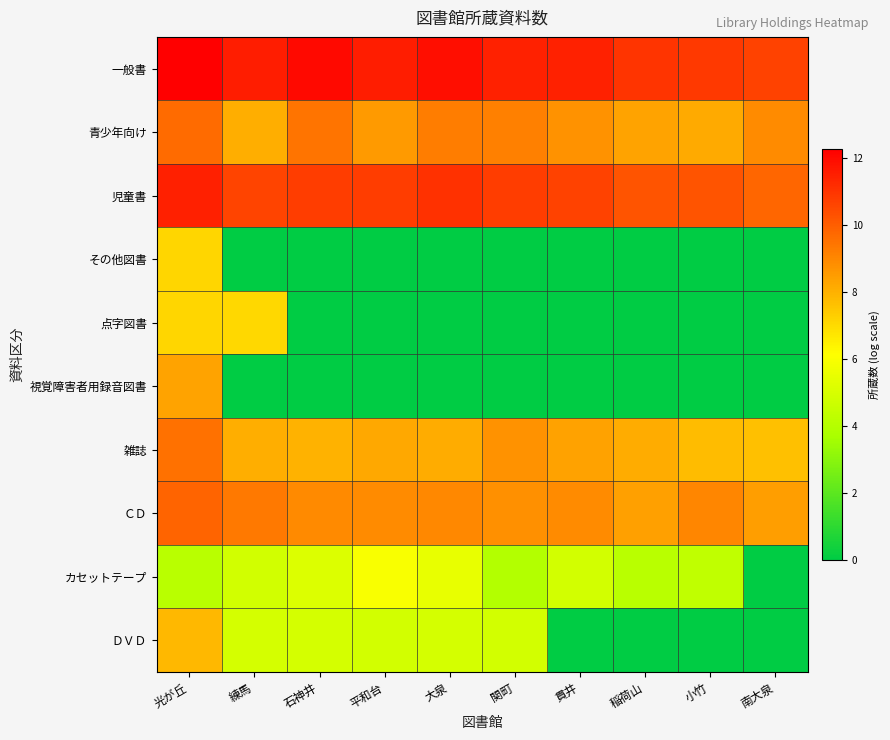

Rank the series by their maximum value, from lowest to highest.

カセットテープ, 点字図書, その他図書, ＤＶＤ, 視覚障害者用録音図書, 雑誌, 青少年向け, ＣＤ, 児童書, 一般書